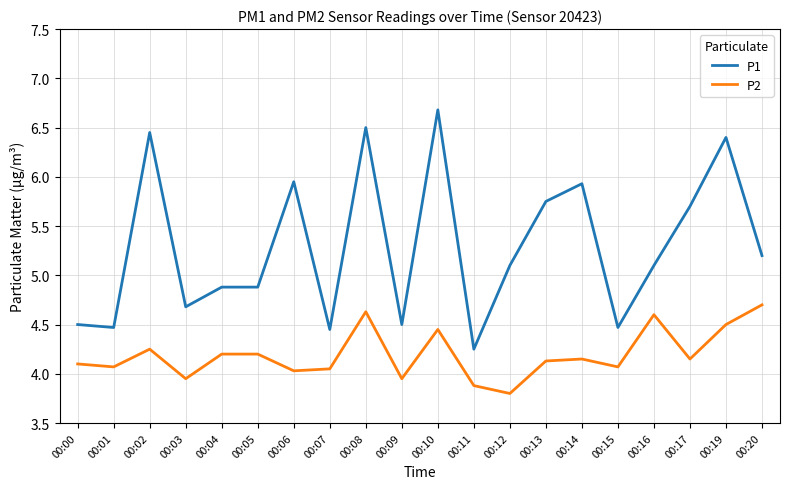

True or false: P2 and P1 cross at least once.

False